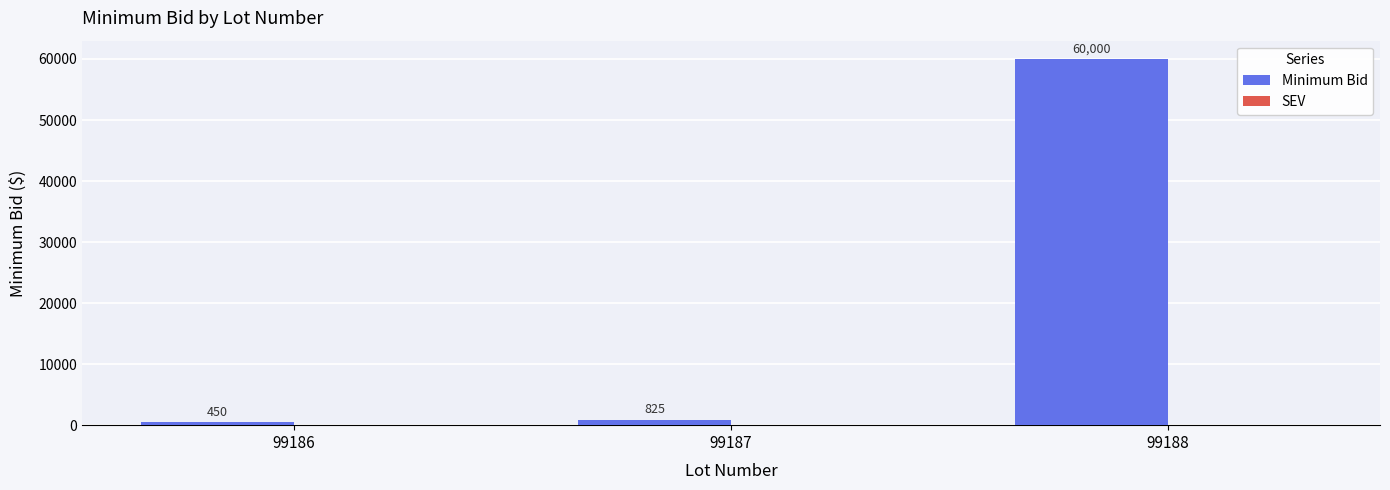

List the labels in order of value, smallest first.

99186, 99187, 99188